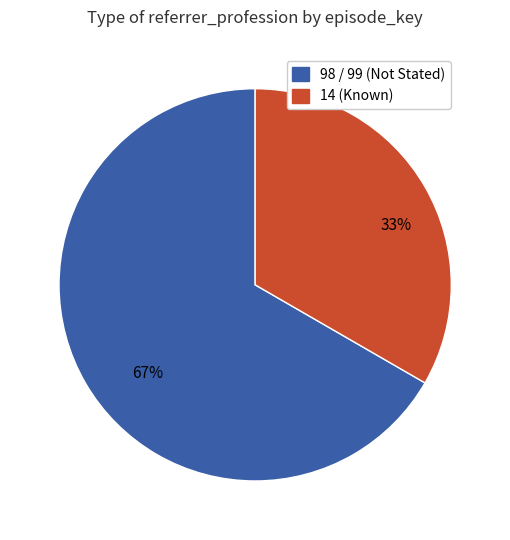

Is there a majority slice in this chart?

Yes